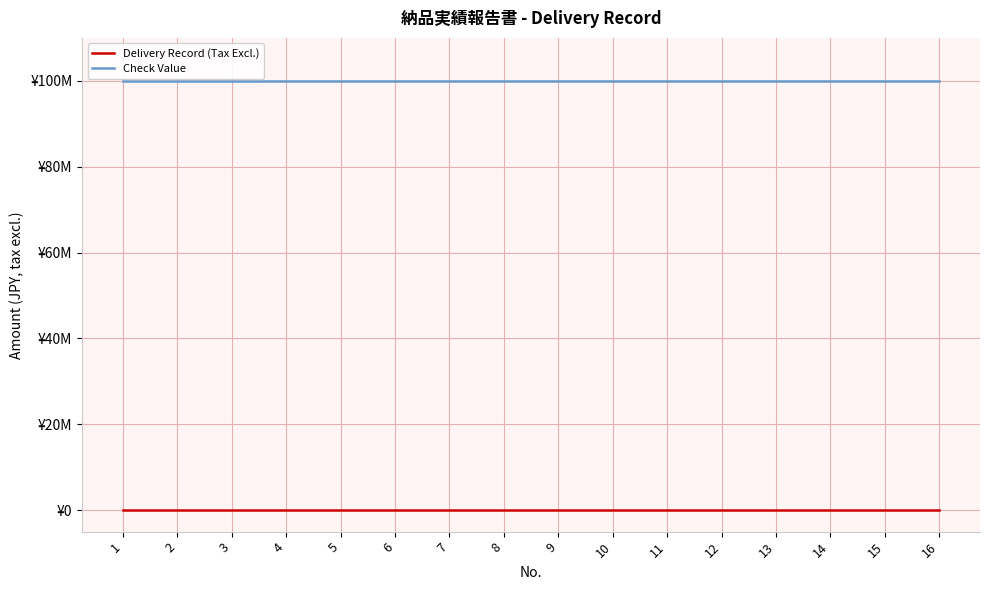

At which label does Check Value reach its peak?

1